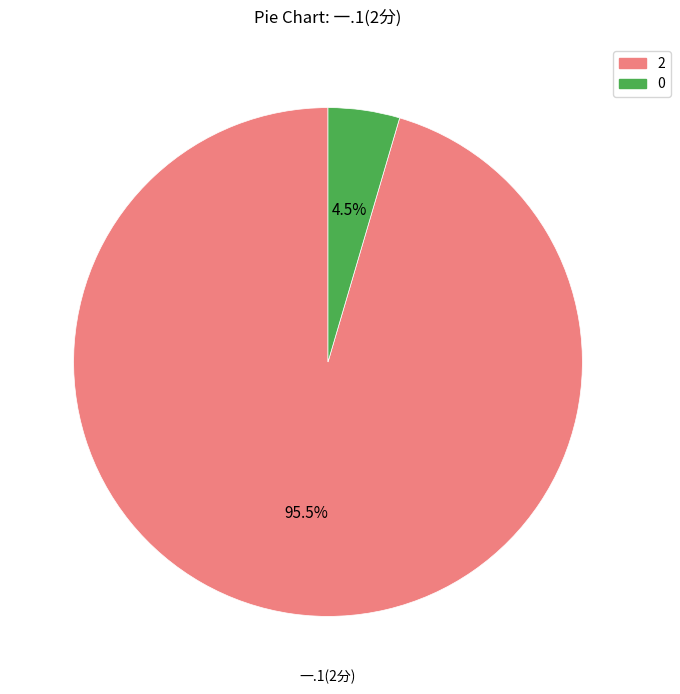

Do 2 and 0 together represent more than half of the pie?

Yes